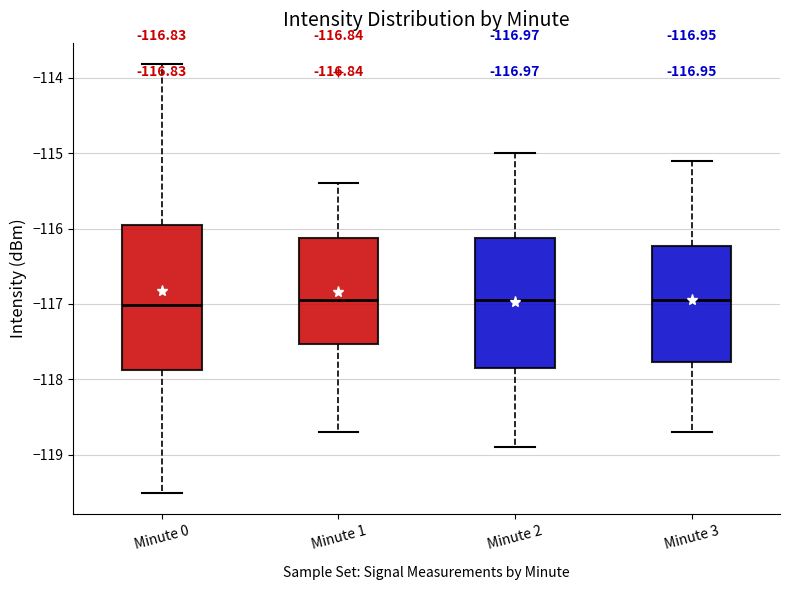

Comparing the boxes themselves (not the whiskers), which one is the tallest?

Minute 0